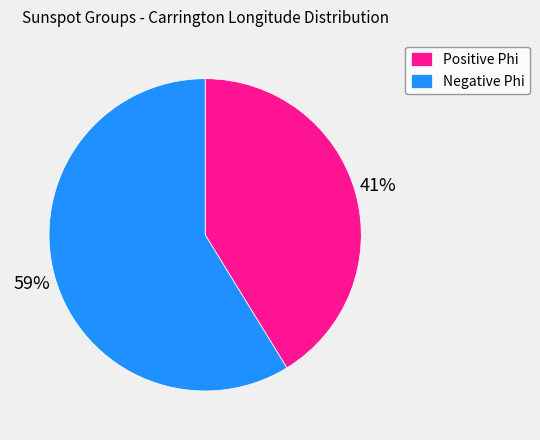

What is the ratio of the value at Positive Phi to the value at Negative Phi?

0.7